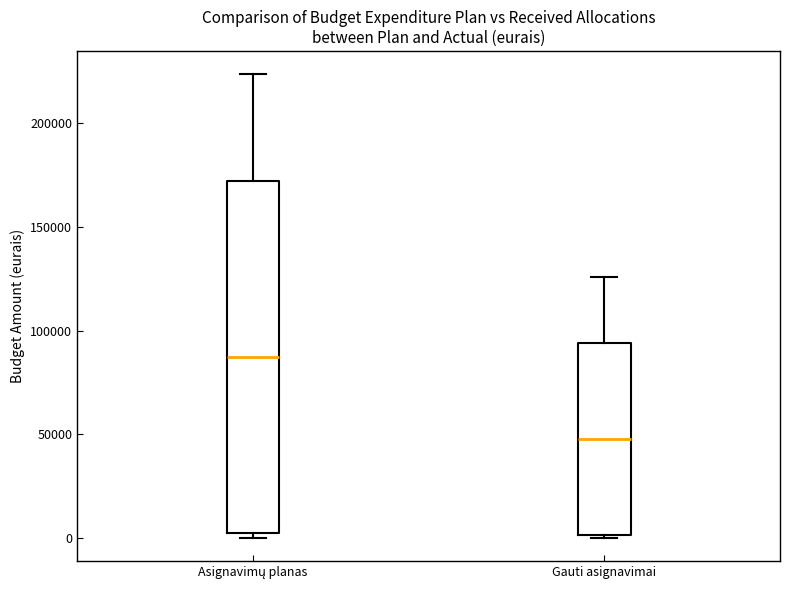

Which box's median line is the highest?

Asignavimų planas